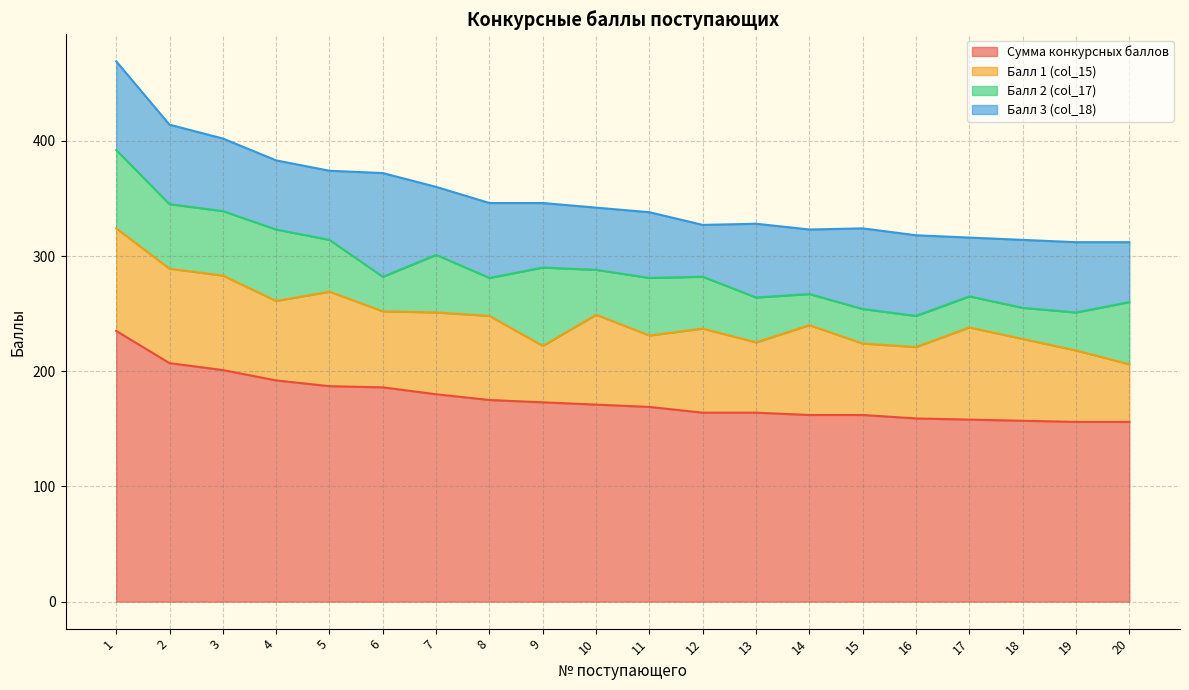

What value does the Сумма конкурсных баллов series have at 17?

158